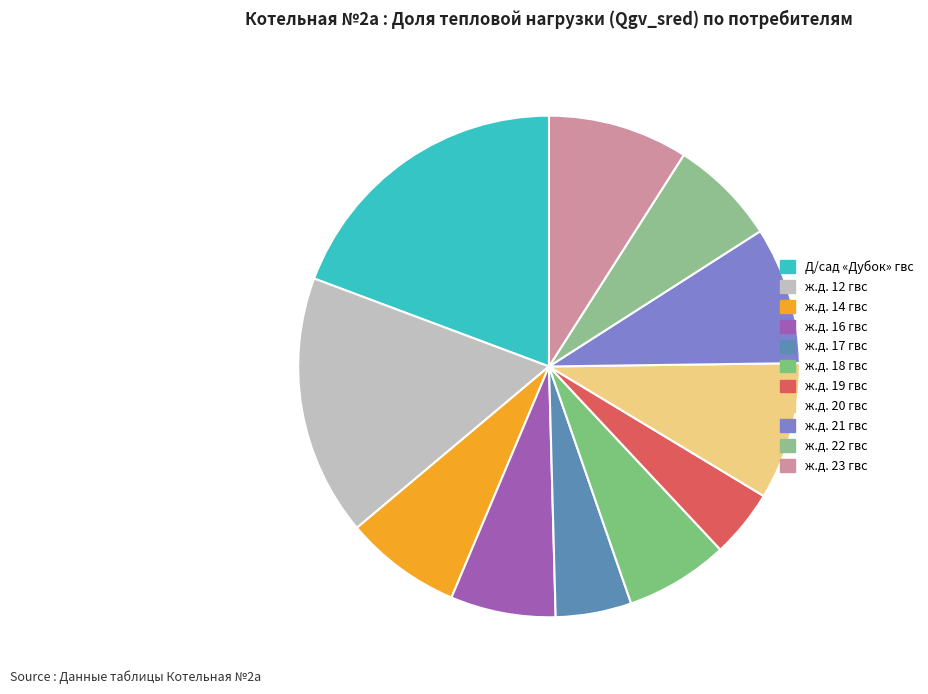

Count the number of slices in the pie.

11